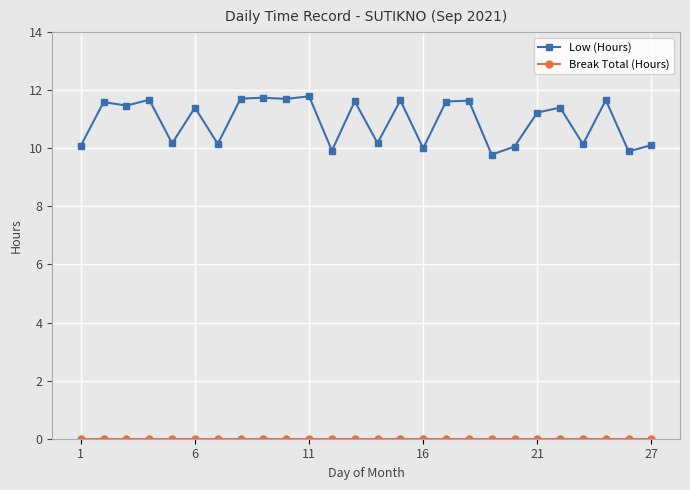

True or false: Low (Hours) has more than 0 points higher than both neighbors.

True